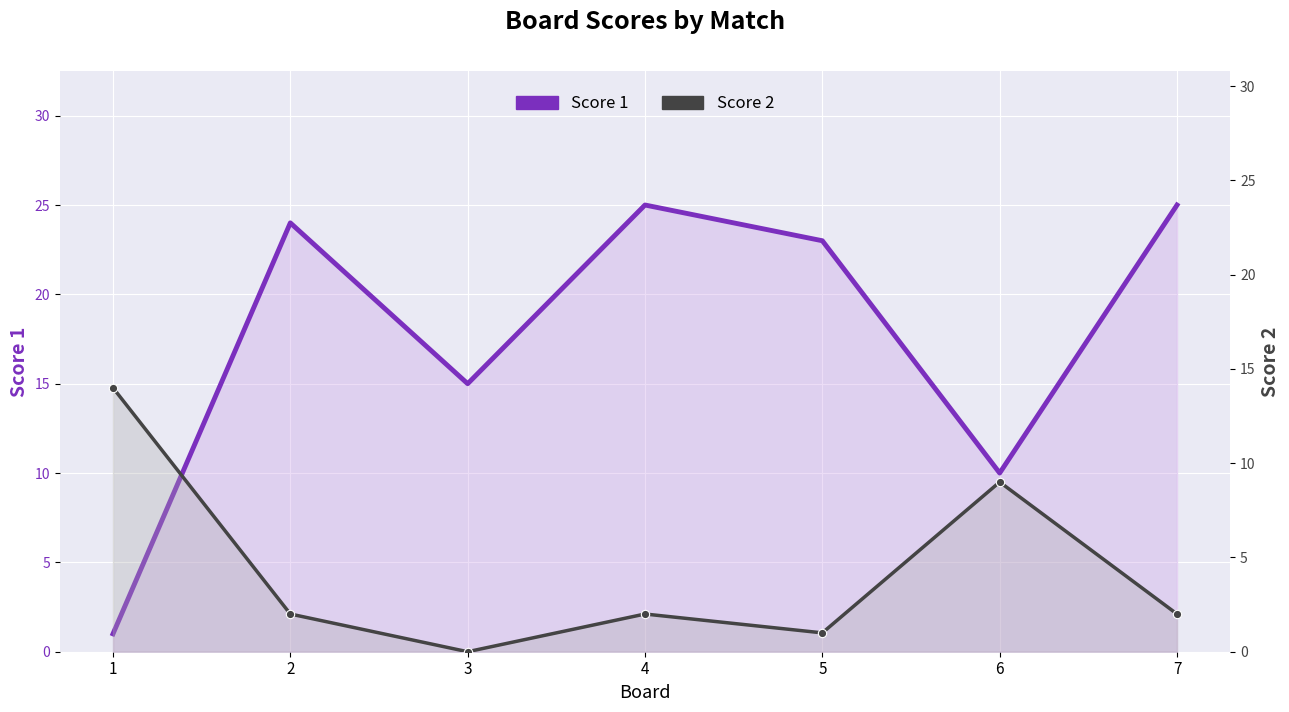

What is the difference between the Score 1 values at 6 and 1?

9